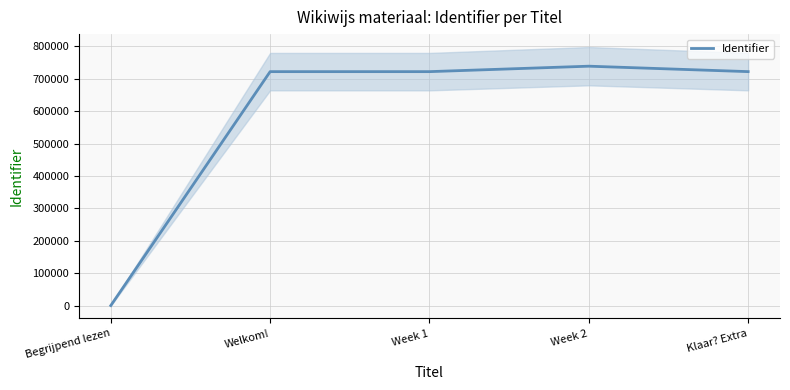

What position from the left is Week 2?

4